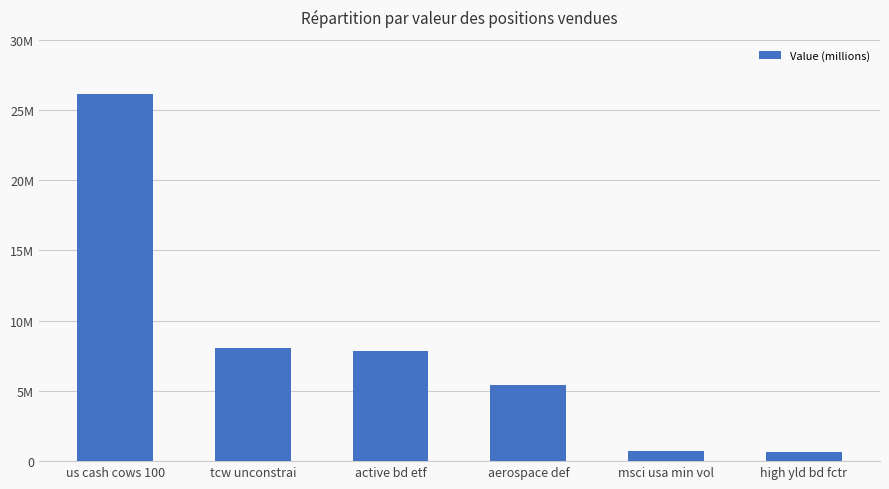

What is the change in value from us cash cows 100 to active bd etf?

-18311341